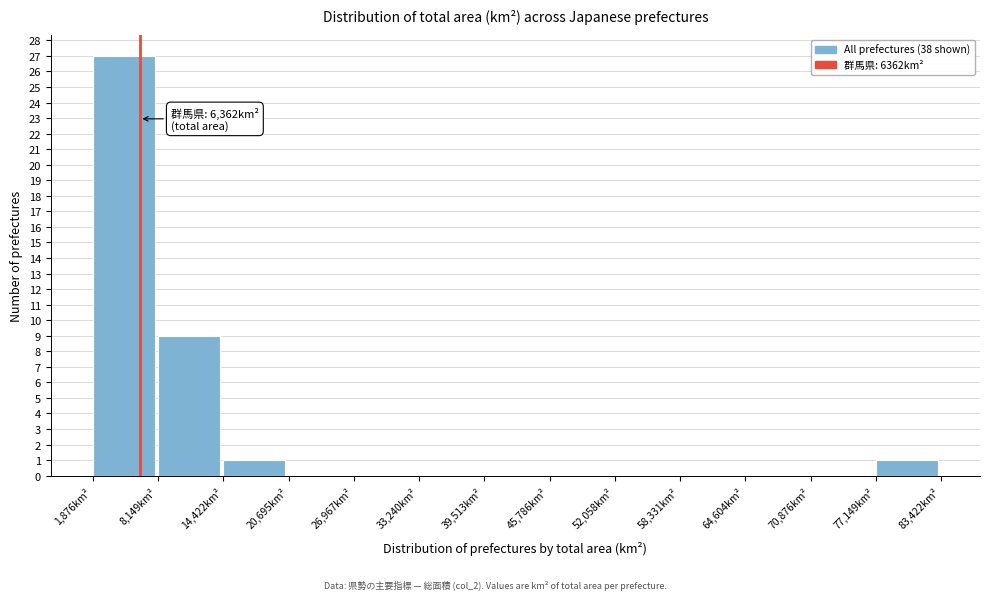

Over which range of the x-axis is the bar tallest?

2000 to 8000